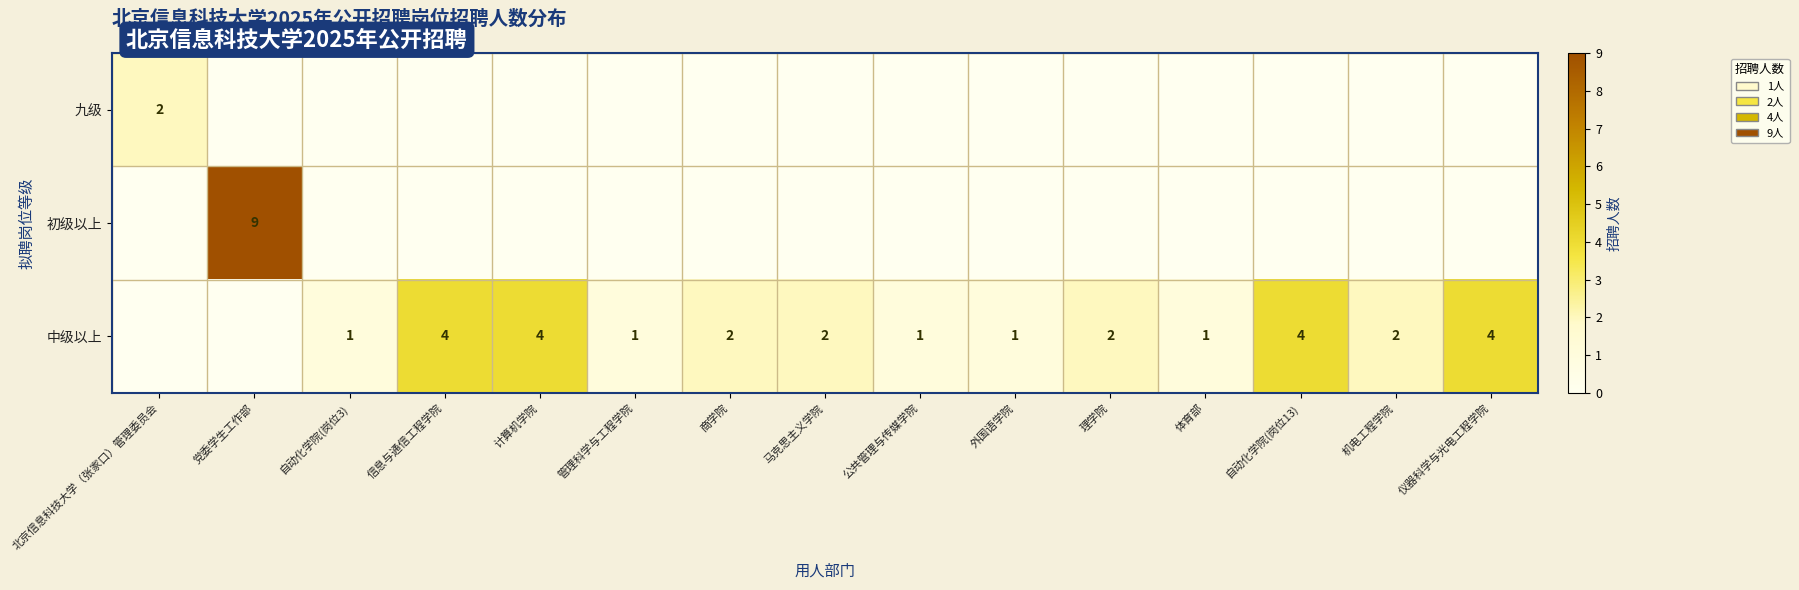

Is it true that 中级以上 equals 7 at 仪器科学与光电工程学院?

False